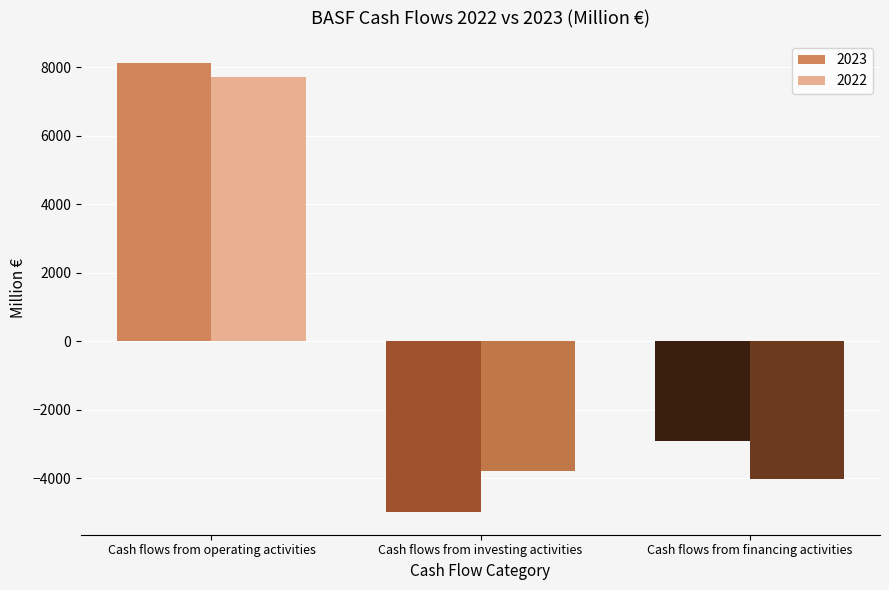

What is the total value across all series at Cash flows from financing activities?

-6918